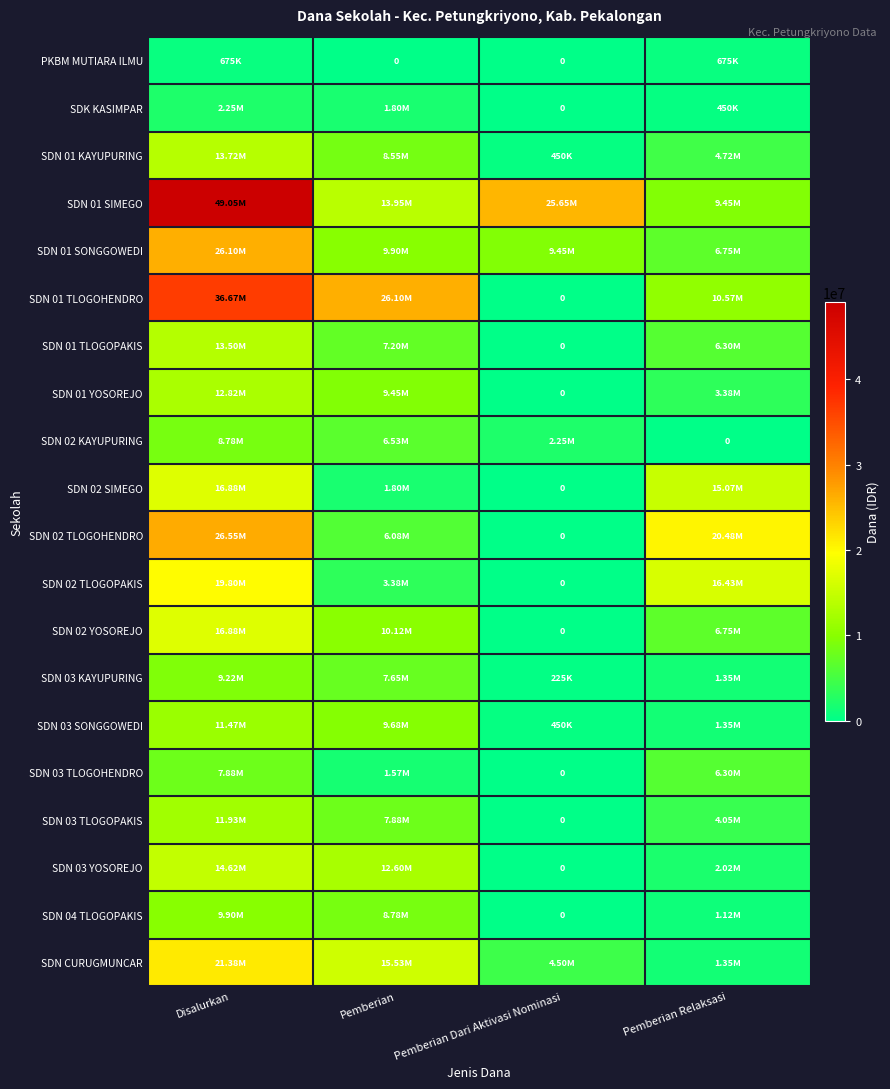

At which label is SDN 02 KAYUPURING closest to 4387500?

Pemberian